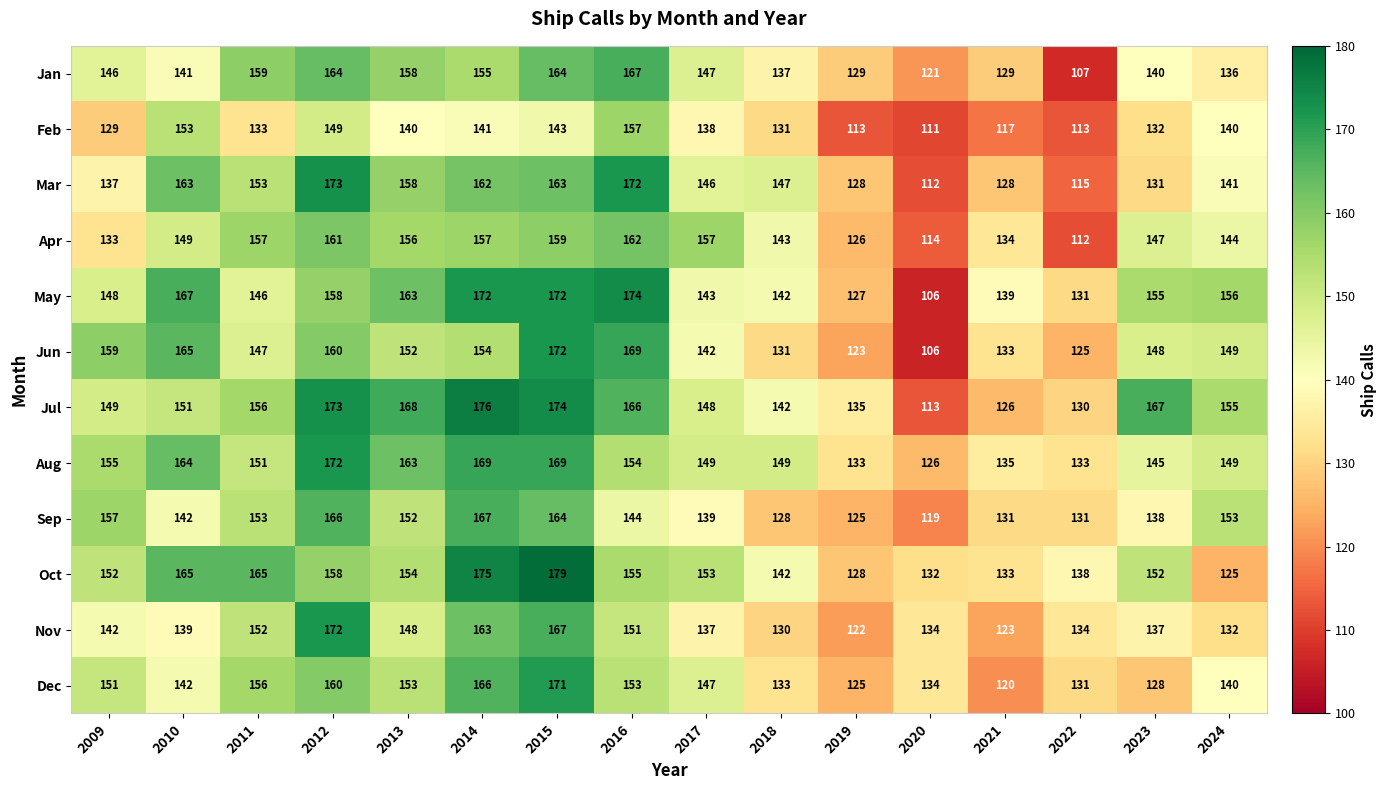

Which series has the largest total across all categories?

Jul